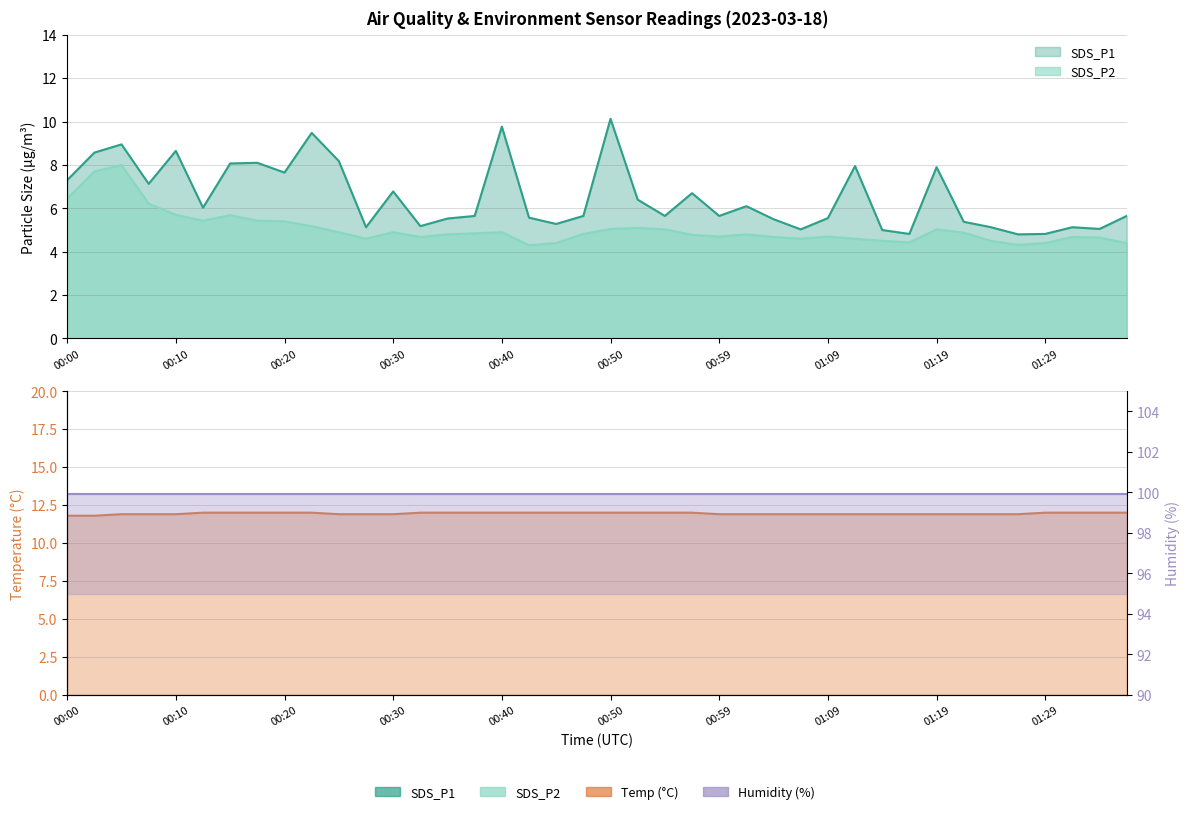

What is the label of the 31st point from the left?

01:14